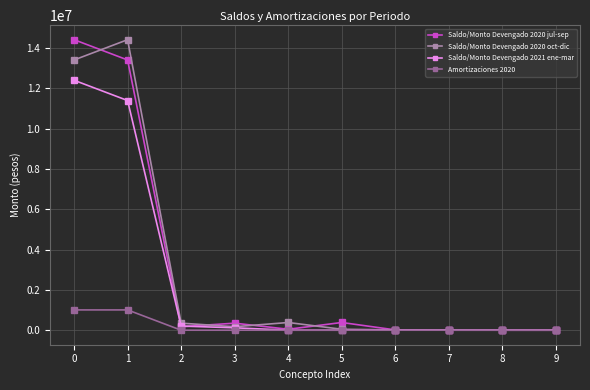

Between 0 and 8, which series saw the biggest shift?

Saldo/Monto Devengado 2020 jul-sep